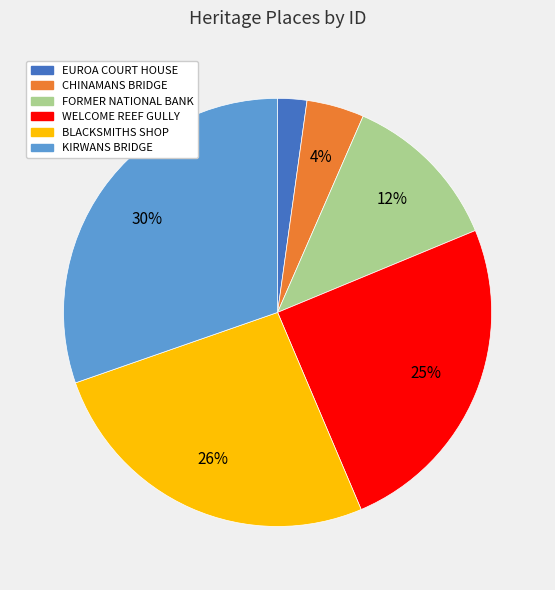

To the nearest percent, what percentage of the pie is CHINAMANS BRIDGE?

4%